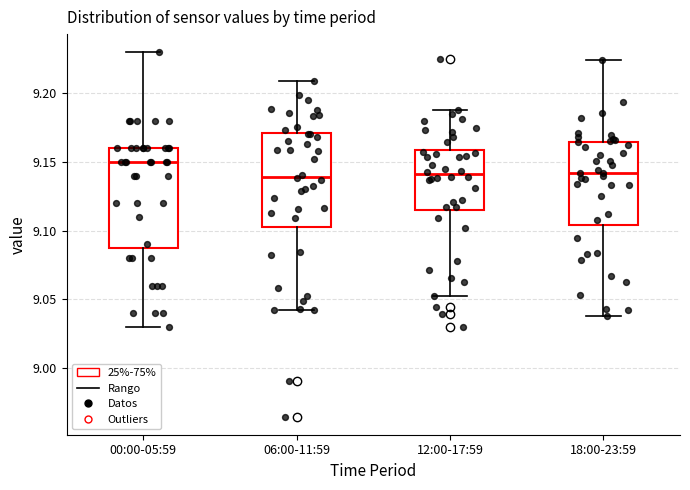

Which box has the highest median line?

00:00-05:59